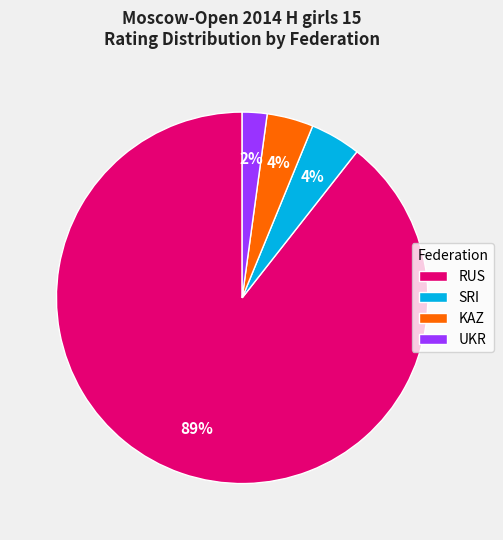

Is it true that SRI is 17% of the pie?

False